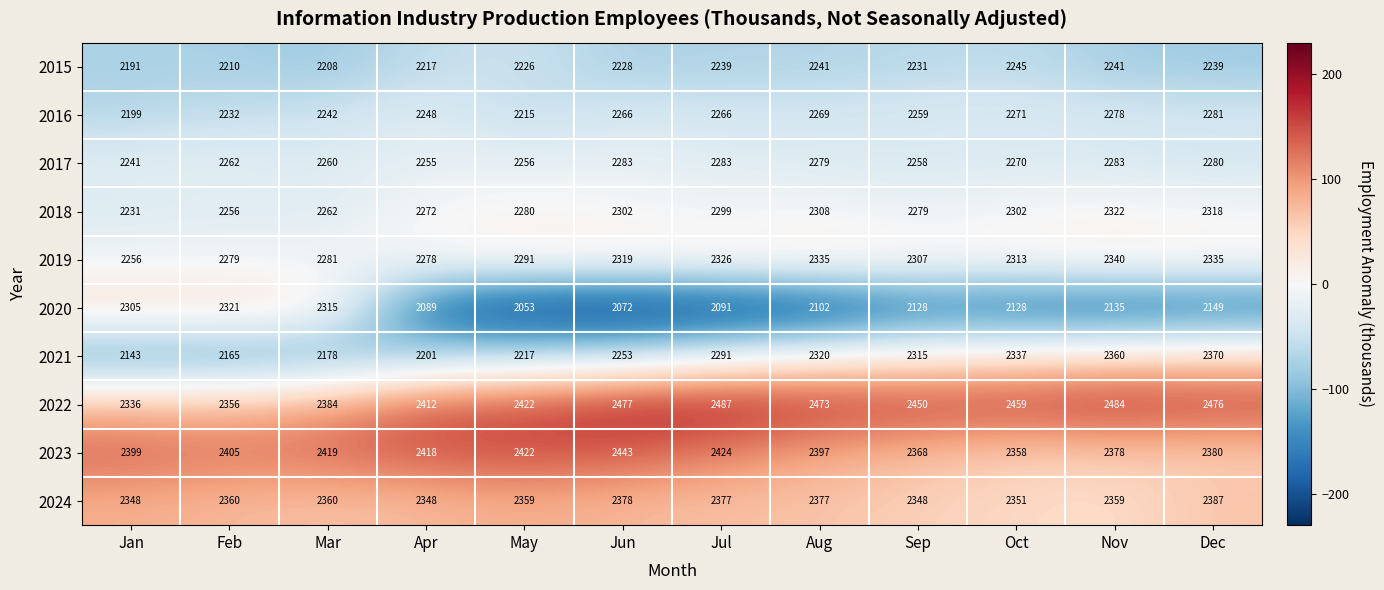

The 2016 series shows 3083 at Jan. True or false?

False